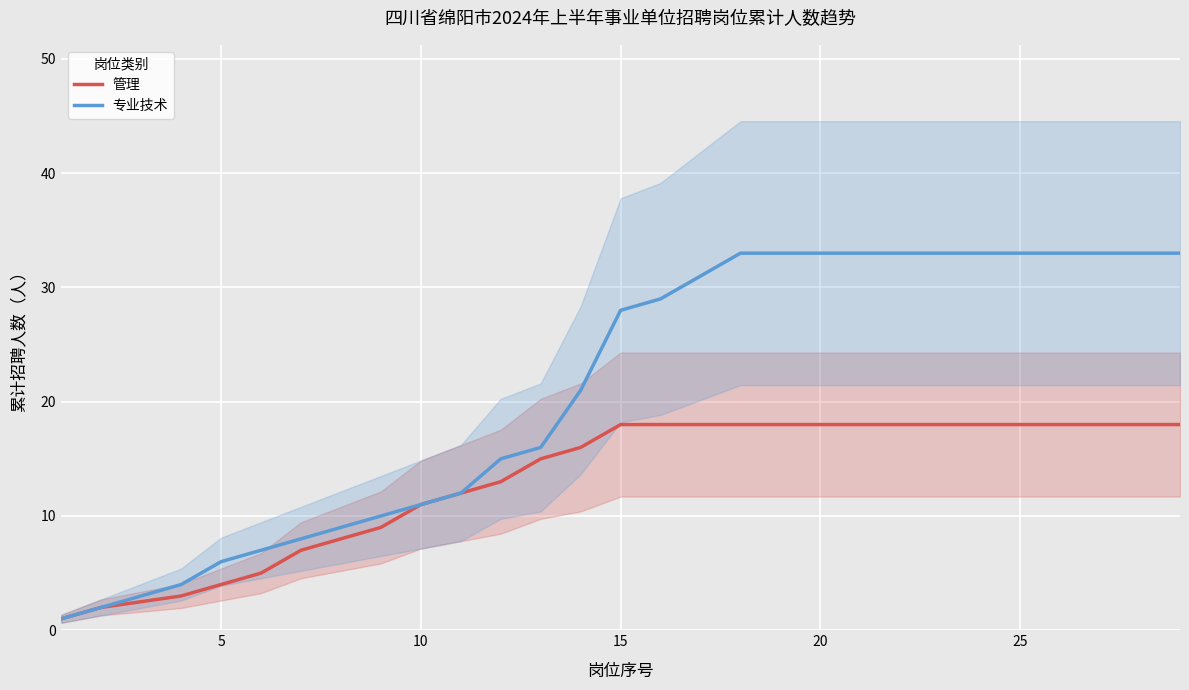

How many lines are shown in the chart?

2